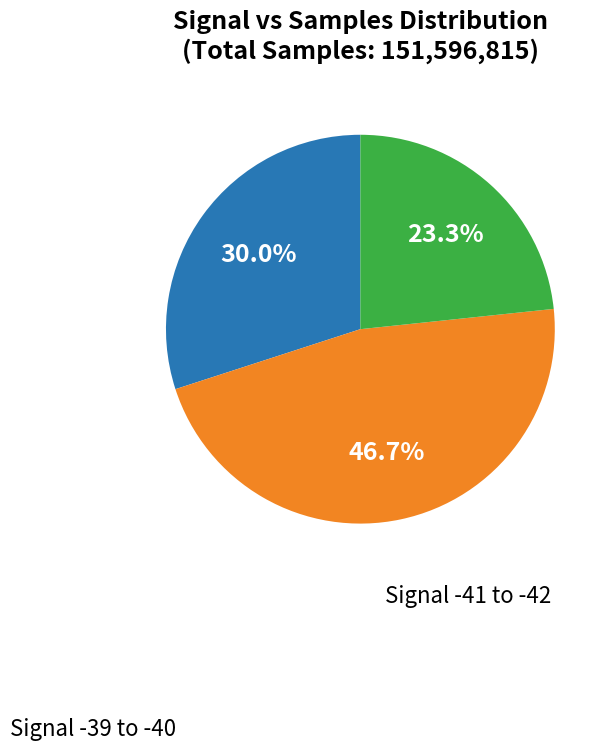

Does any single category account for the majority?

No